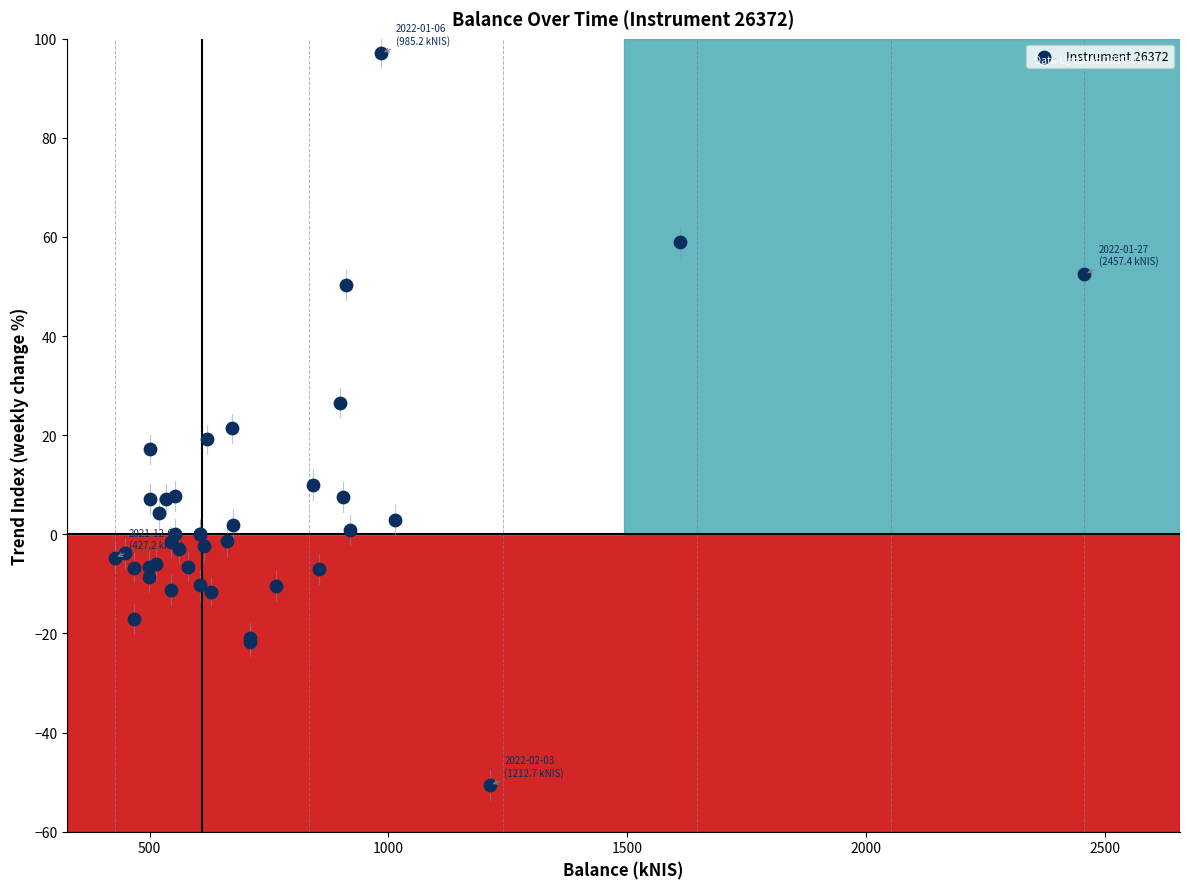

What Y value in the scatter plot is closest to 23?

21.4